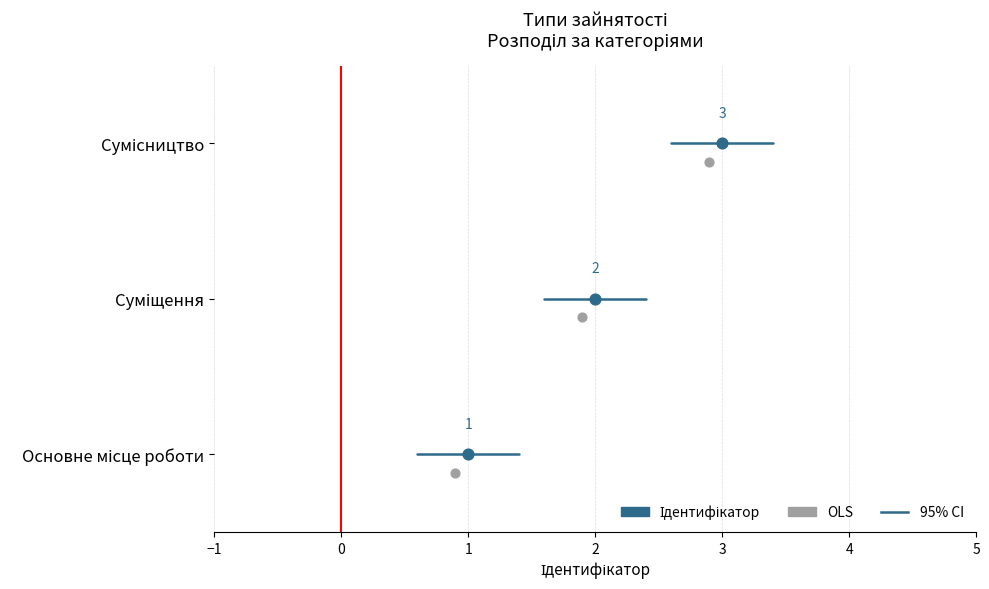

Which has a higher value, Суміщення or Основне місце роботи?

Суміщення